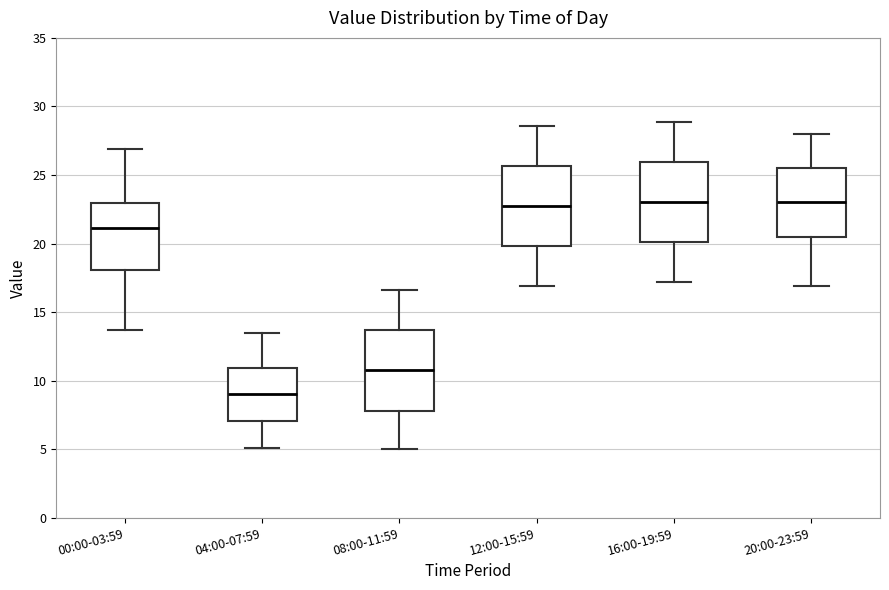

Reading left to right, transcribe this box plot: for each box, give where its median line is, the range the box spans, and where its two whiskers end, as read against the y-axis. The values are not printed on the chart, so give them approximately, as read against the axis.

00:00-03:59: median 21.0, box 18.0 to 23.0, whiskers 13.5 to 27.0
04:00-07:59: median 9.0, box 7.0 to 11.0, whiskers 5.0 to 13.5
08:00-11:59: median 11.0, box 8.0 to 13.5, whiskers 5.0 to 16.5
12:00-15:59: median 23.0, box 20.0 to 25.5, whiskers 17.0 to 28.5
16:00-19:59: median 23.0, box 20.0 to 26.0, whiskers 17.0 to 29.0
20:00-23:59: median 23.0, box 20.5 to 25.5, whiskers 17.0 to 28.0